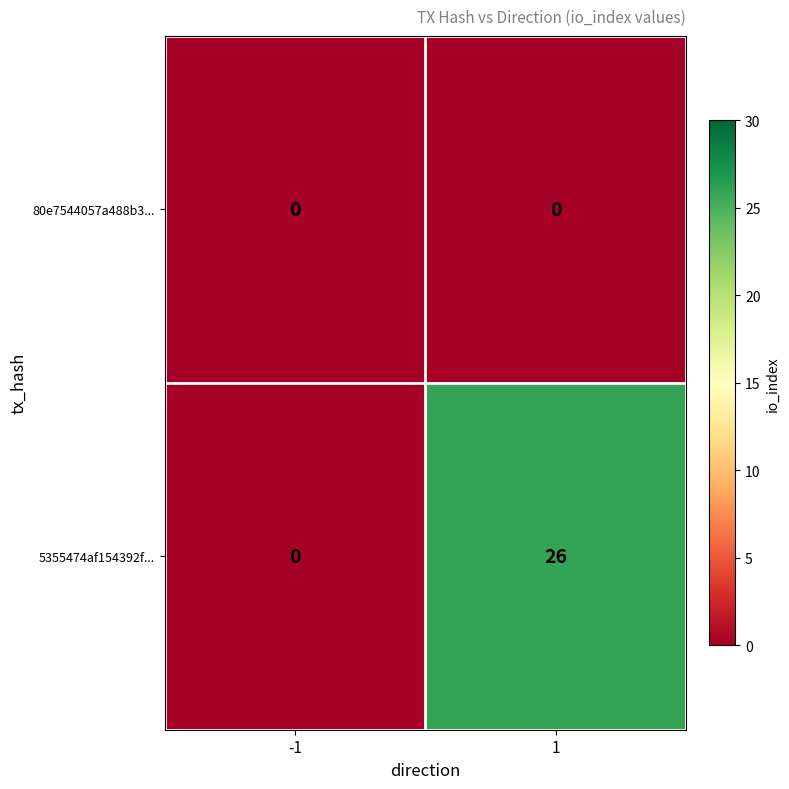

Rank the series by their average value, from highest to lowest.

5355474af154392f..., 80e7544057a488b3...